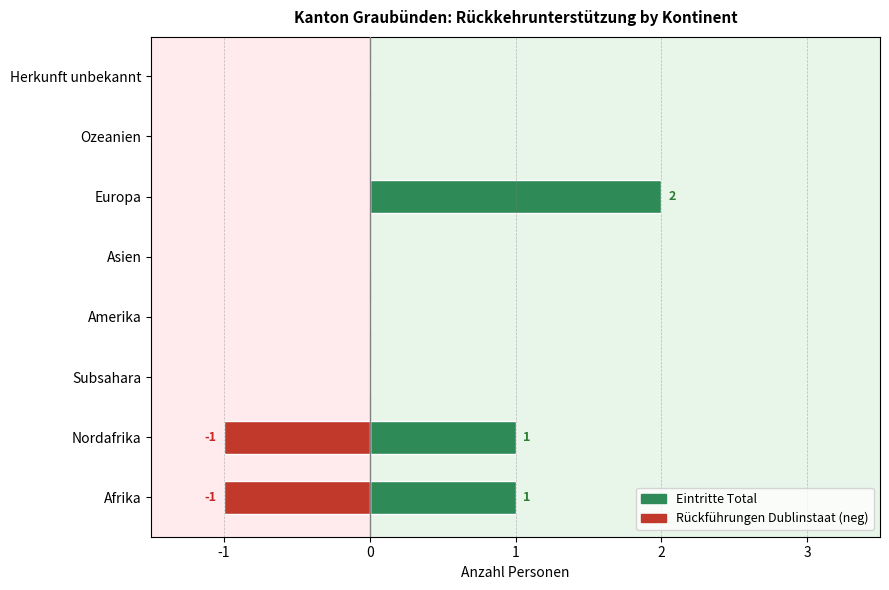

What is the sum of the Eintritte Total values at Subsahara and Afrika?

1